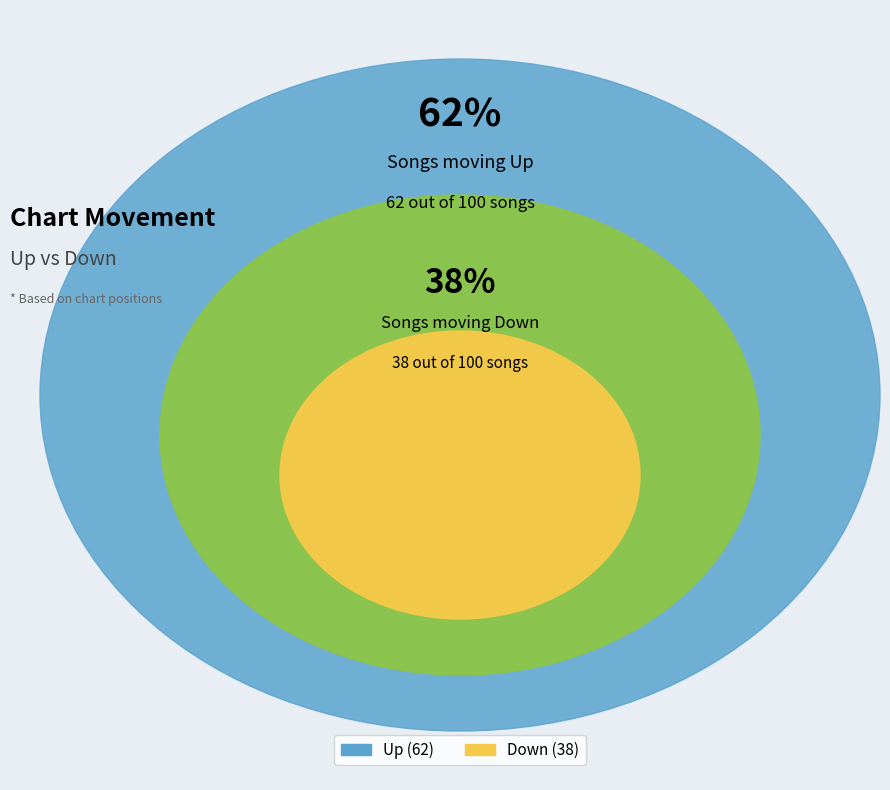

Is it true that Down is 30% of the pie?

False